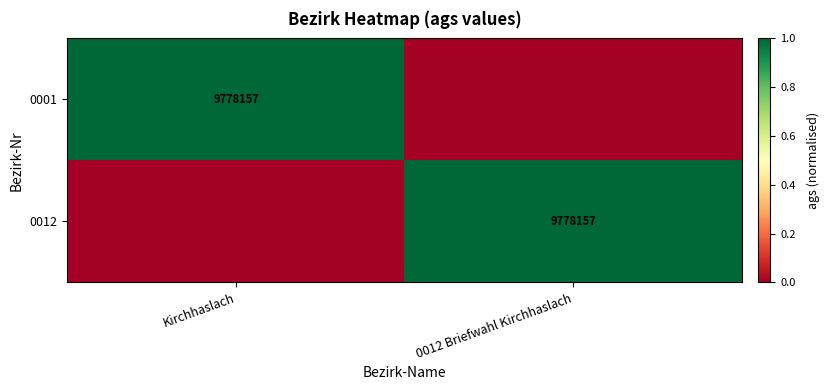

True or false: 0001 has a value of 9778157 at Kirchhaslach.

True